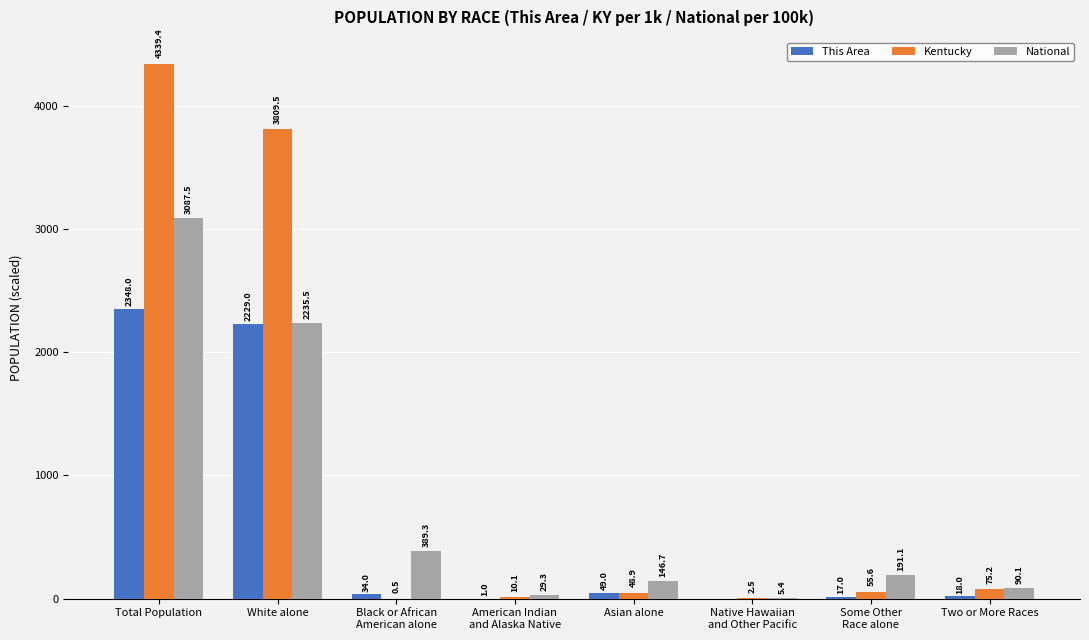

What is the sum of all This Area values?

4696.0